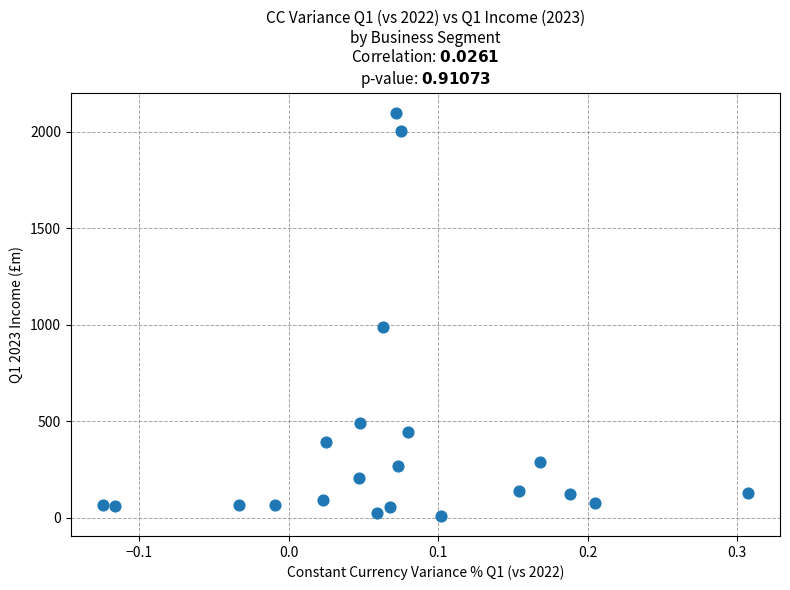

What is the range of Y values (max minus min)?

2091